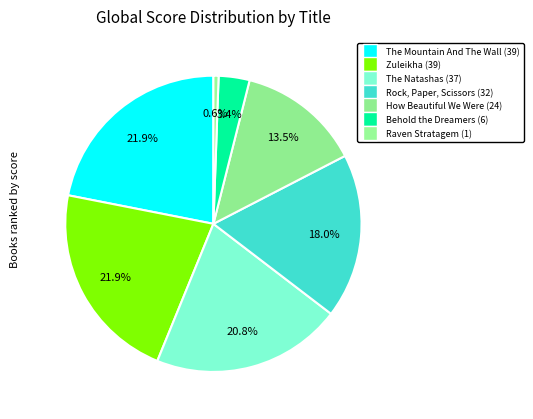

Is it true that Raven Stratagem is 1% of the pie?

True